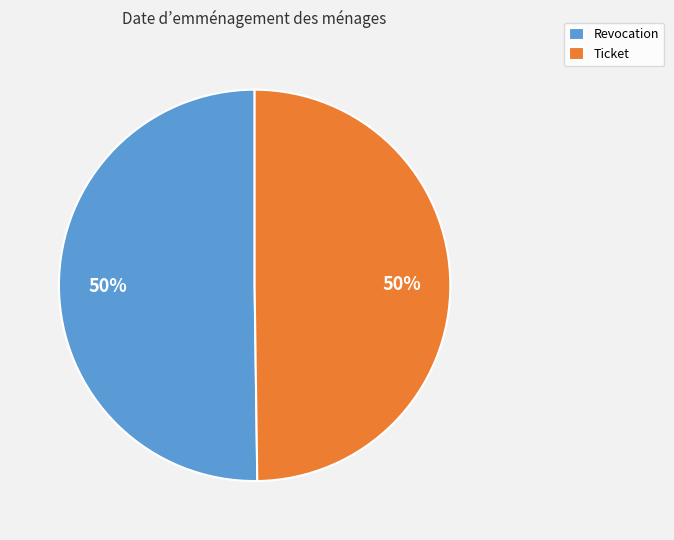

Approximately how many times larger is the value at Revocation compared to Ticket?

1.0